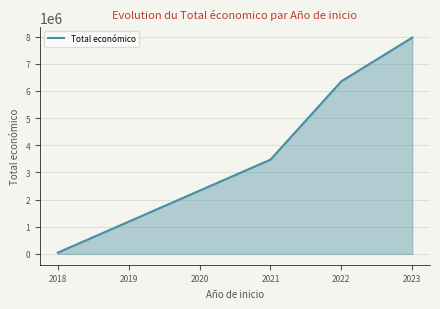

What is the maximum value shown in the chart?

7967413